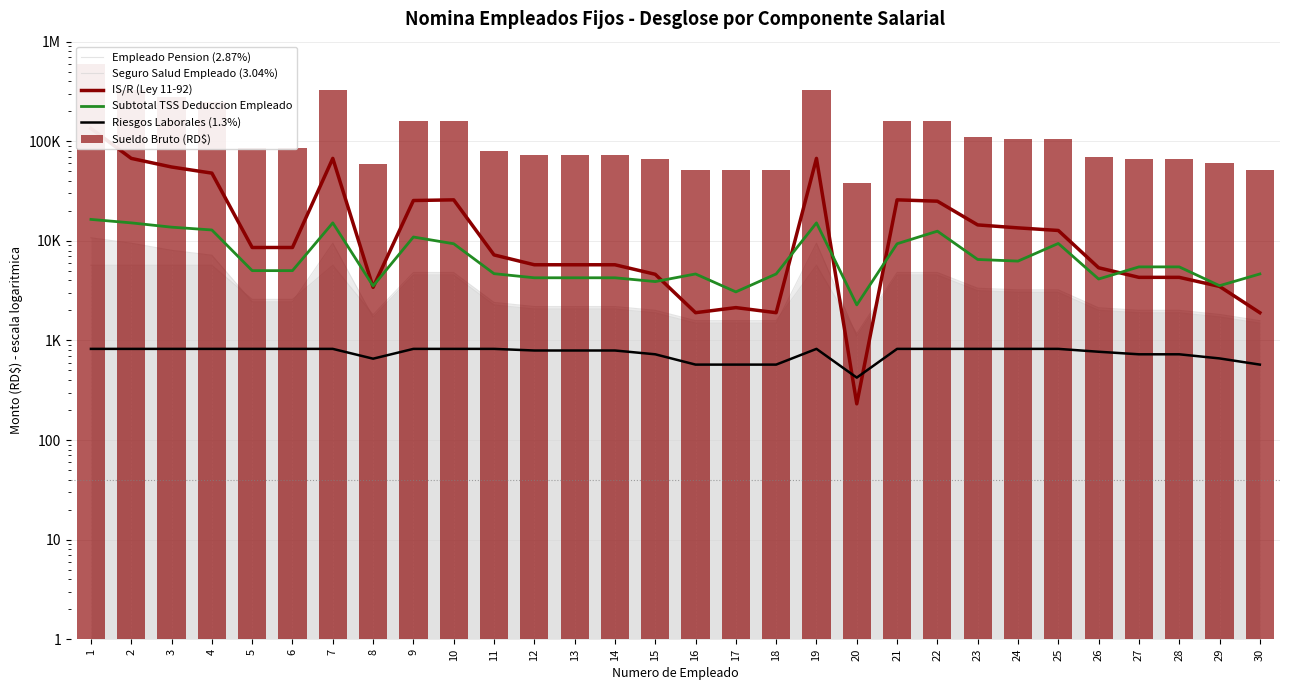

What is the maximum value for Seguro Salud Empleado (3.04%)?

5685.4